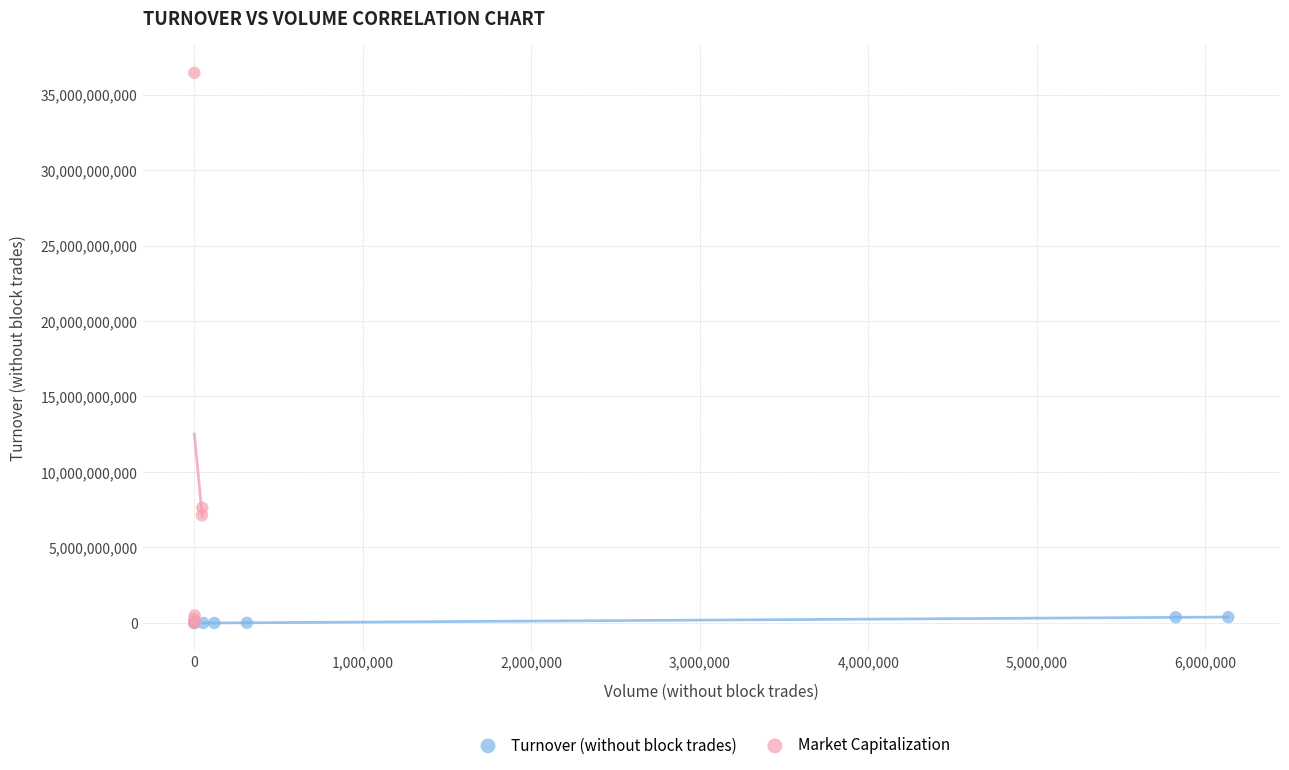

Which series has the widest spread of Y values?

Market Capitalization